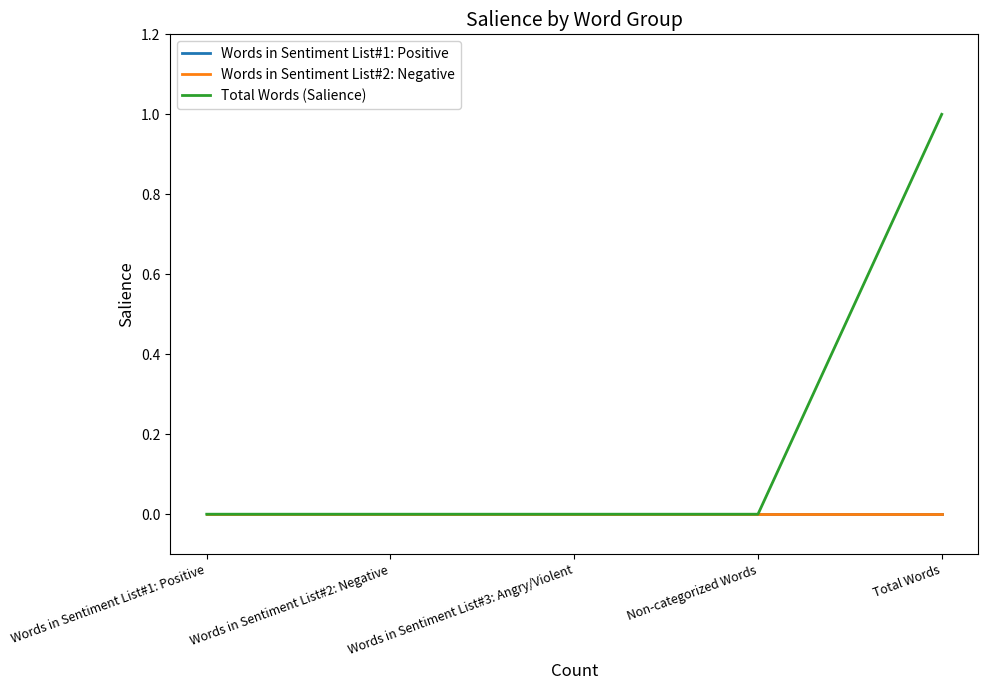

Does the chart display data point markers on the line(s)?

No